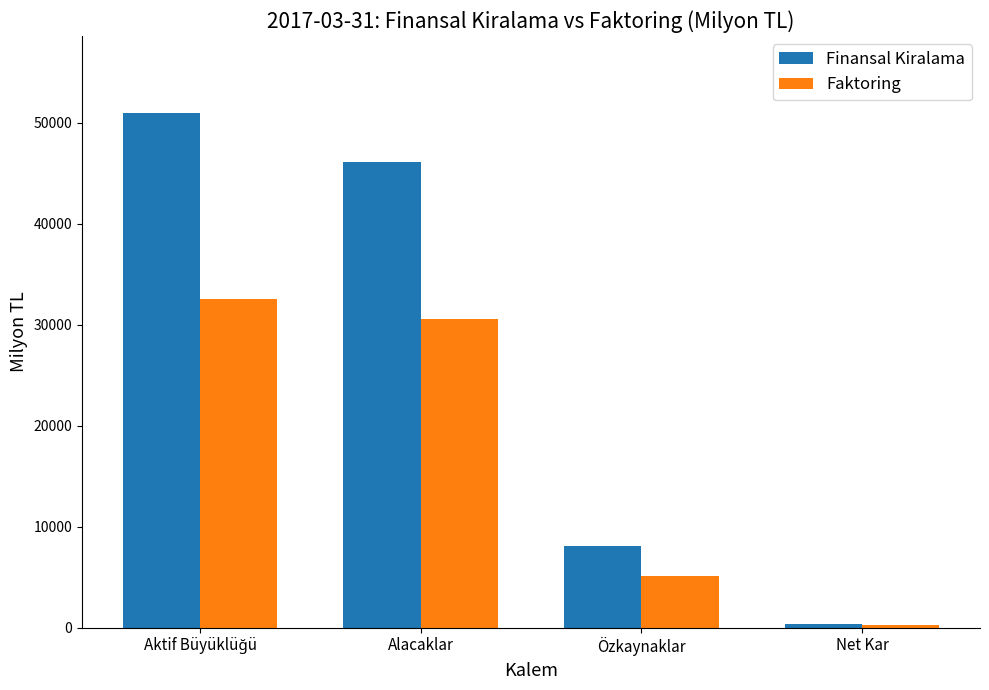

Are the bars grouped side by side (vs. stacked)?

Yes